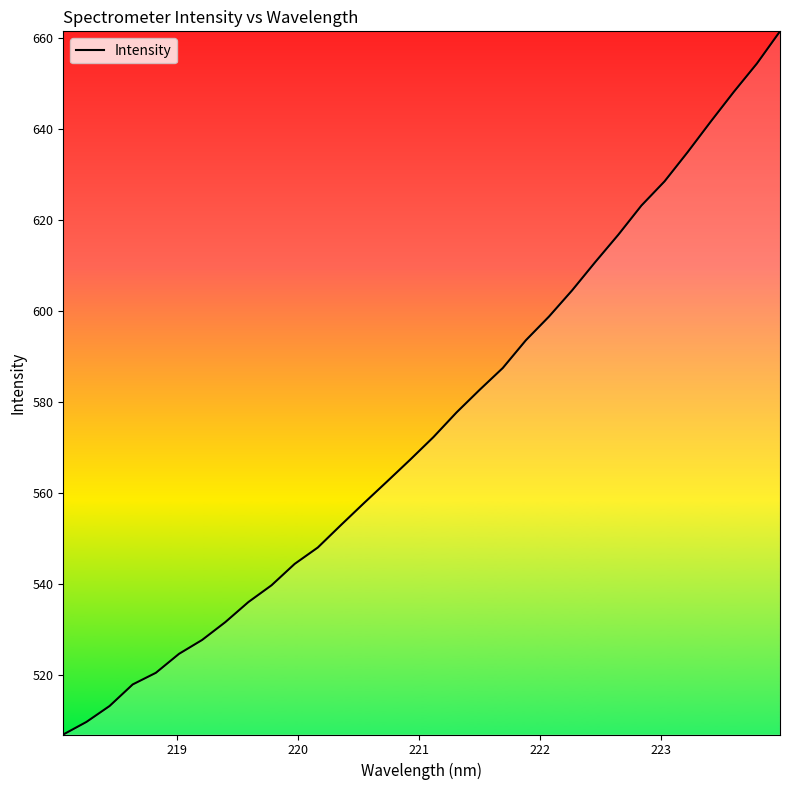

What is the difference between the maximum and minimum values?

154.7